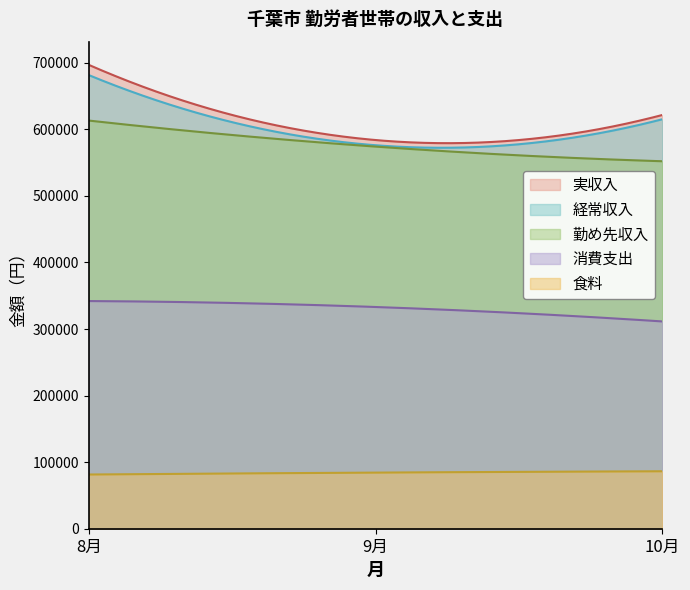

Which label corresponds to the smallest value in the chart?

8月